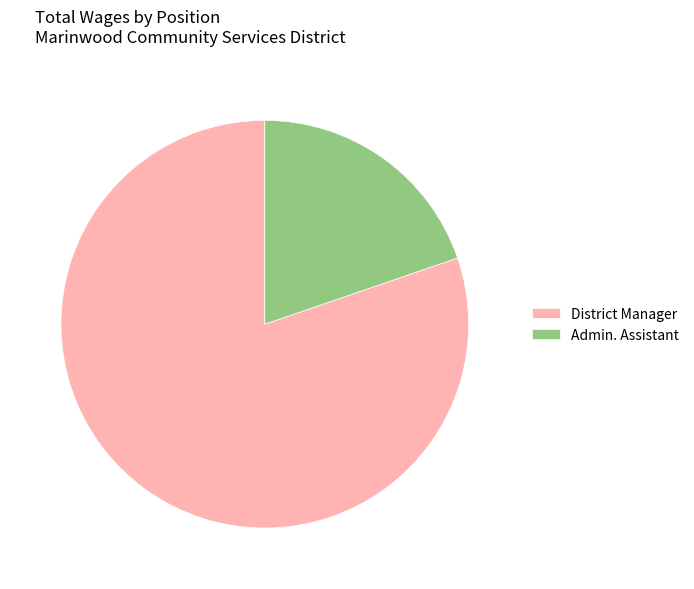

Is it true that District Manager is 75% of the pie?

False